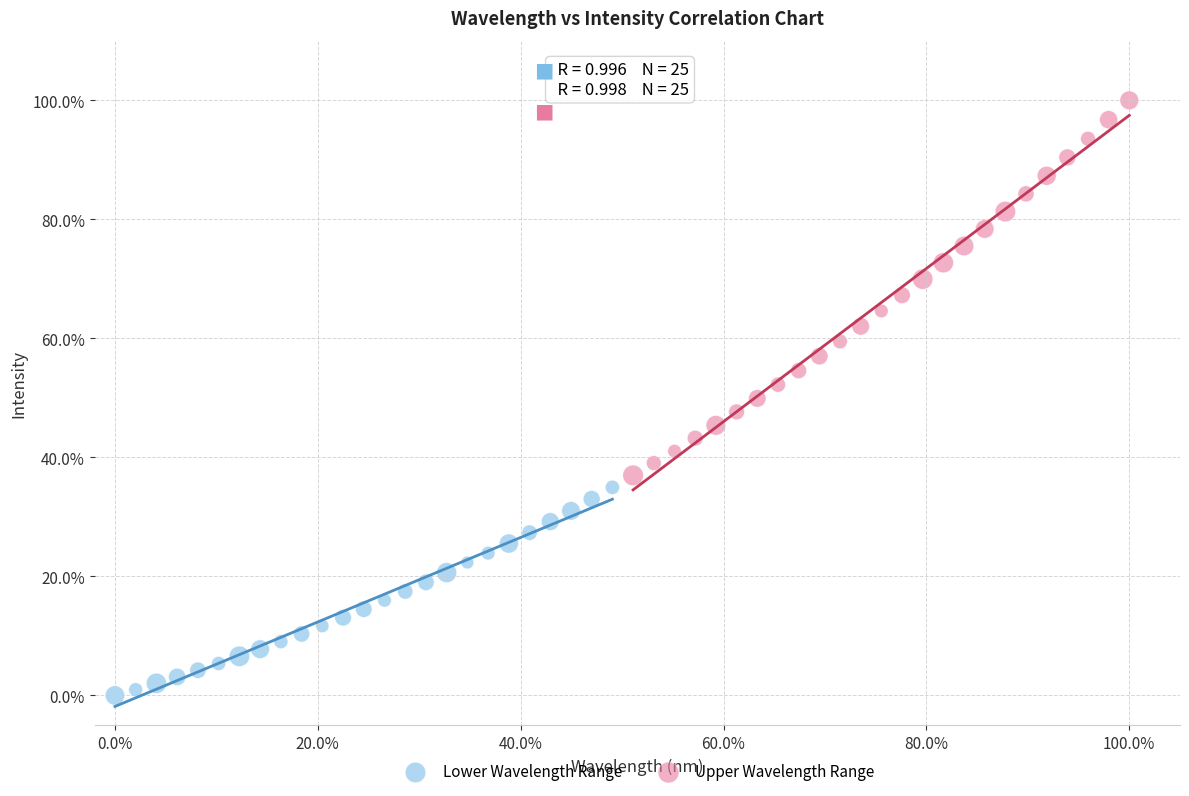

Which series reaches the minimum Y coordinate?

Lower Wavelength Range